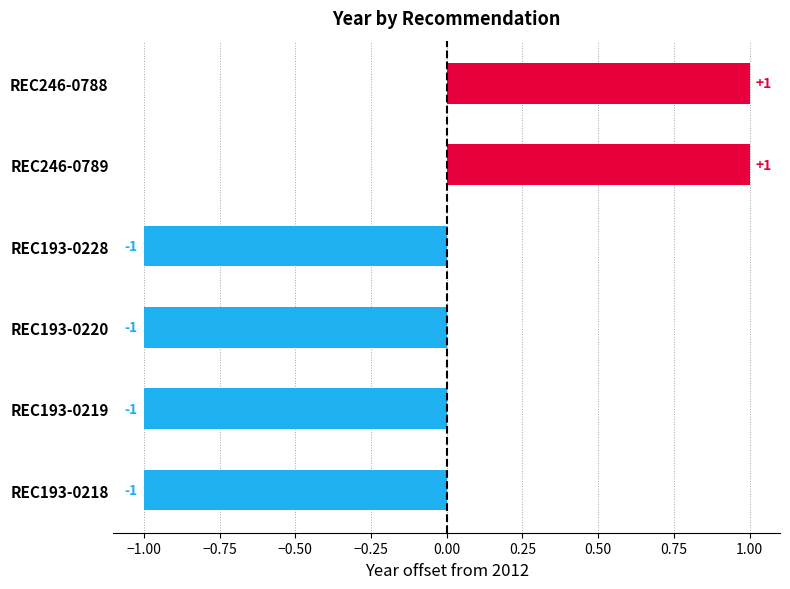

What is the value of the 6th bar from the top?

-1